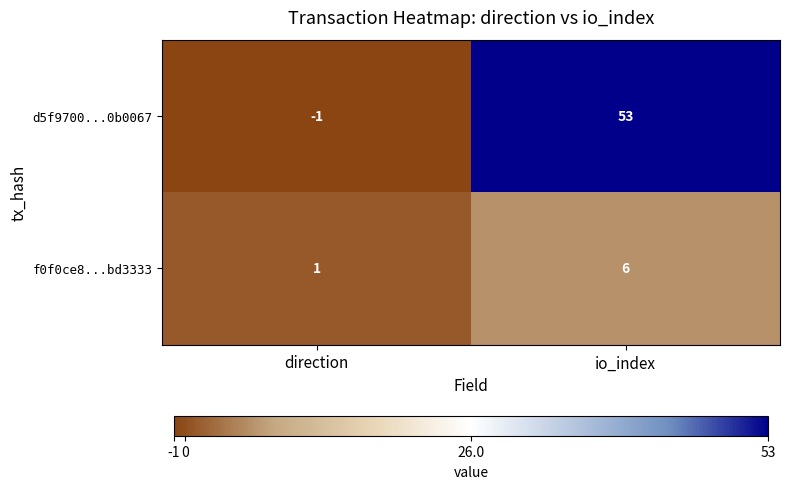

Which series has the widest spread of values?

d5f9700...0b0067